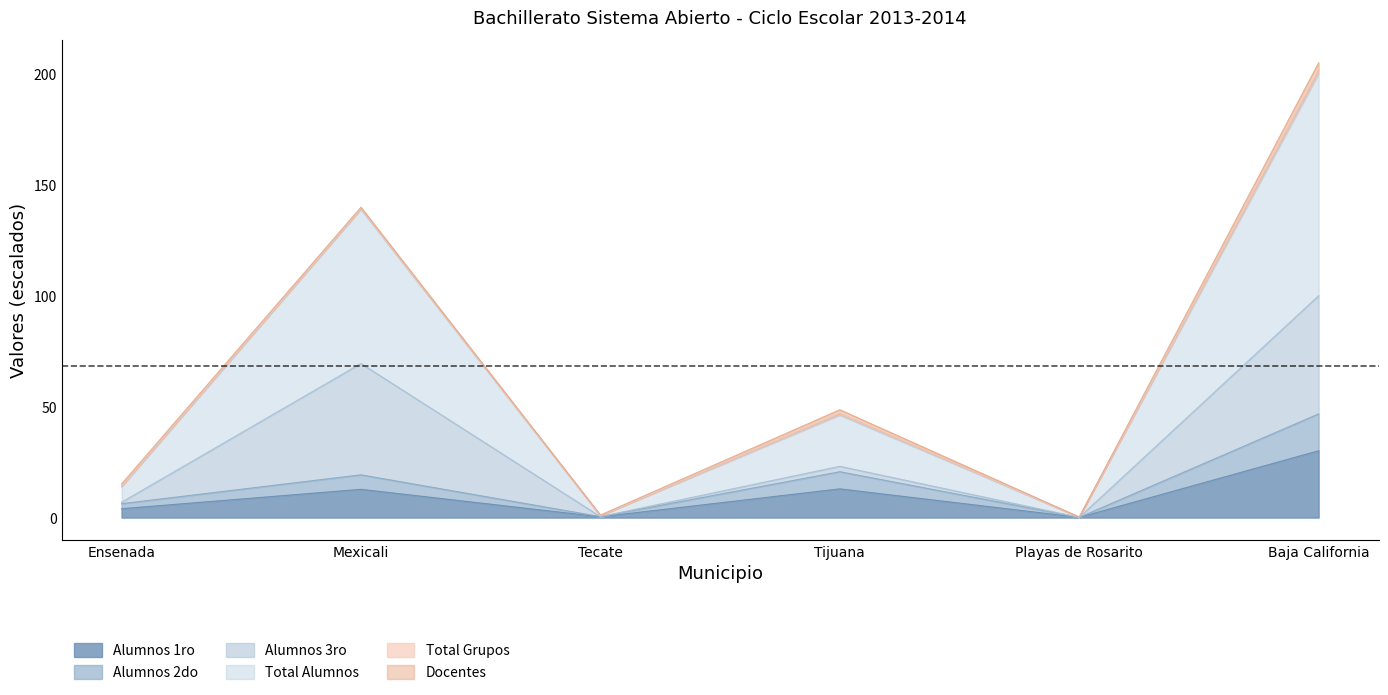

At which category does Alumnos 1ro reach its first local peak?

Mexicali